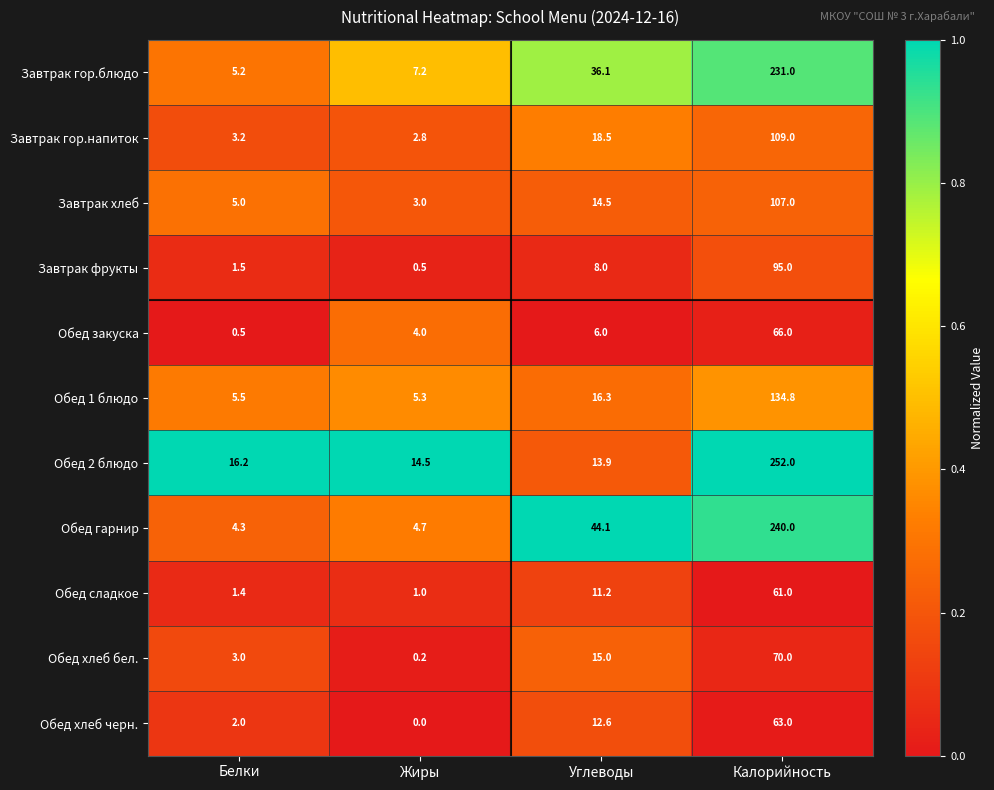

What is the greatest value displayed?

252.0